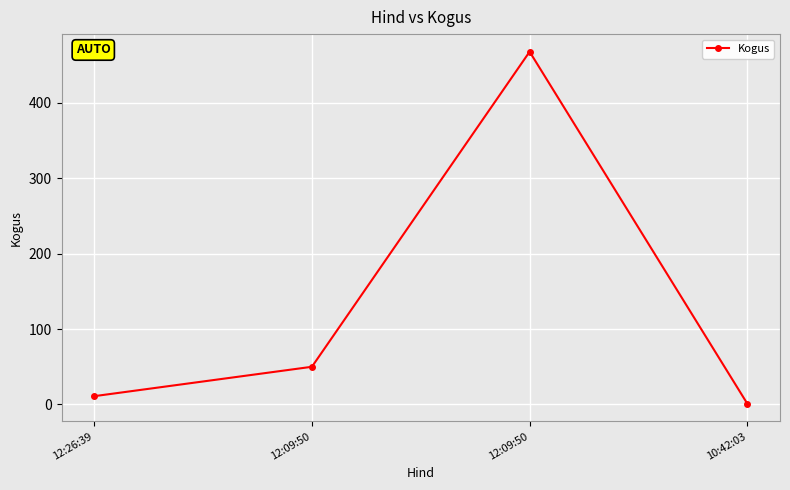

What is the average value?

132